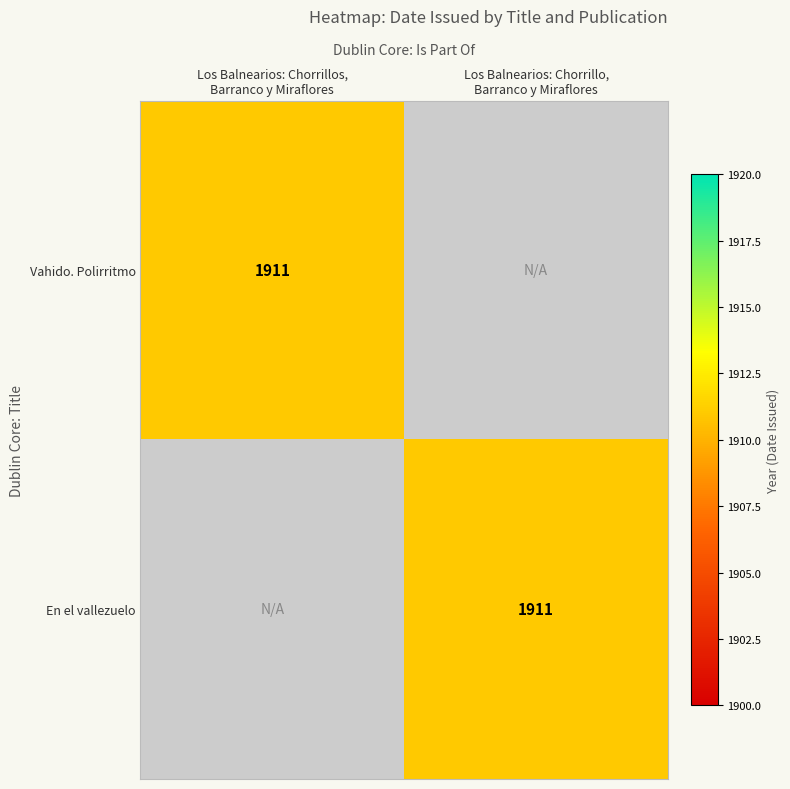

Which series has the widest spread of values?

Vahido. Polirritmo